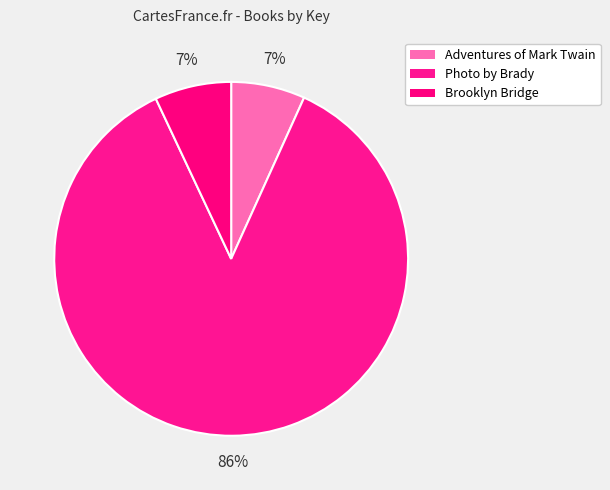

What percentage is NOT represented by Photo by Brady?

13.8%